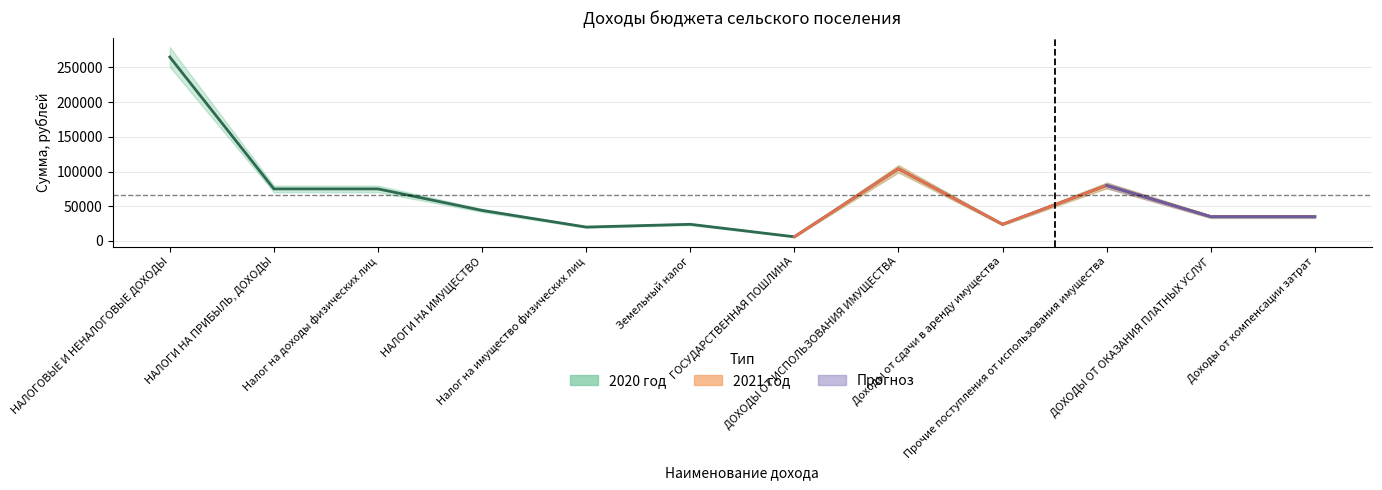

List the labels in order of value, smallest first.

ГОСУДАРСТВЕННАЯ ПОШЛИНА, Налог на имущество физических лиц, Земельный налог, Доходы от сдачи в аренду имущества, ДОХОДЫ ОТ ОКАЗАНИЯ ПЛАТНЫХ УСЛУГ, Доходы от компенсации затрат, НАЛОГИ НА ИМУЩЕСТВО, НАЛОГИ НА ПРИБЫЛЬ, ДОХОДЫ, Налог на доходы физических лиц, Прочие поступления от использования имущества, ДОХОДЫ ОТ ИСПОЛЬЗОВАНИЯ ИМУЩЕСТВА, НАЛОГОВЫЕ И НЕНАЛОГОВЫЕ ДОХОДЫ